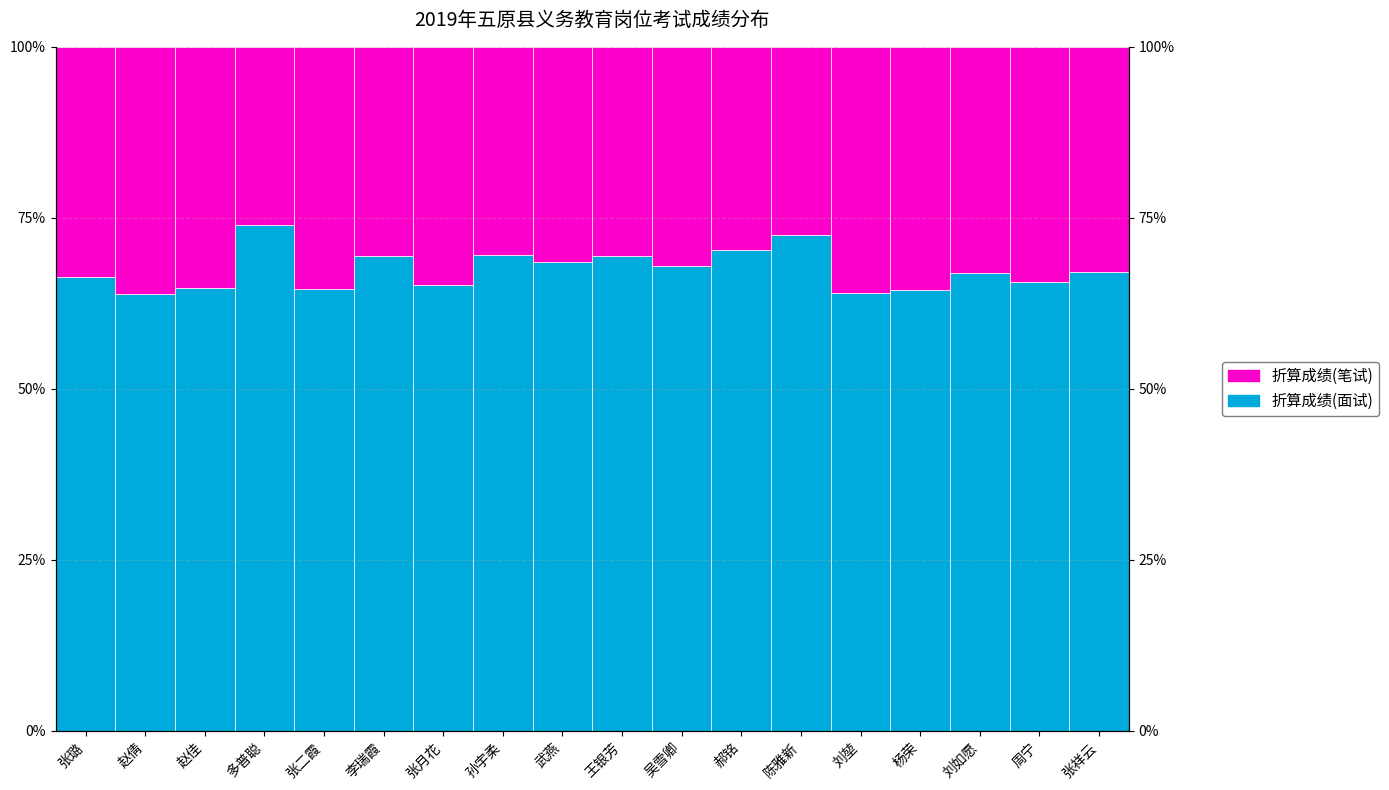

Between 刘堃 and 刘如愿, which series saw the biggest shift?

折算成绩(面试)